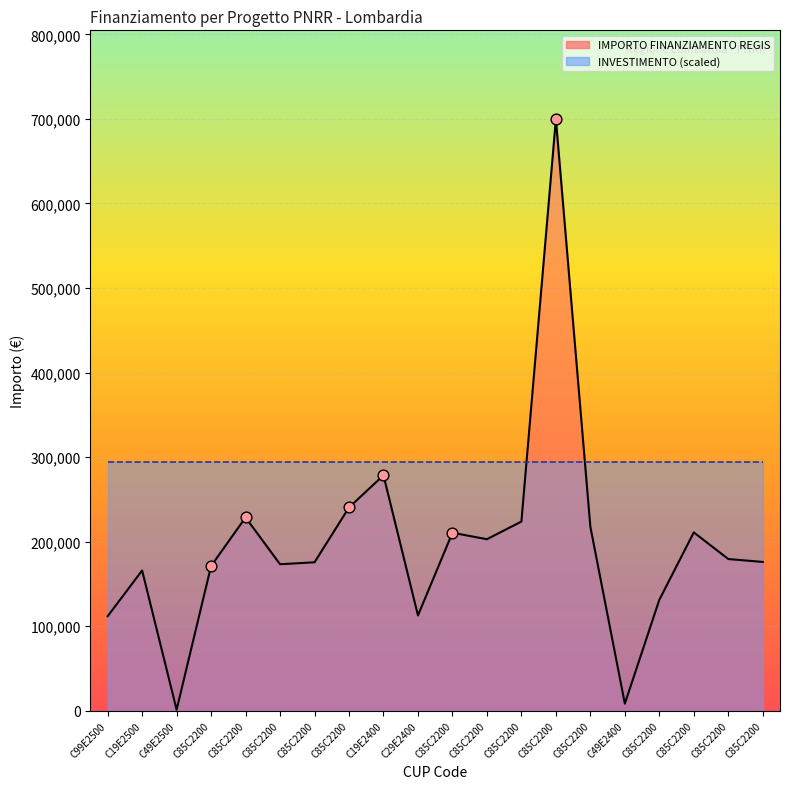

What is the change in value from C85C22003480008 to C85C22003840008?

+42045.1